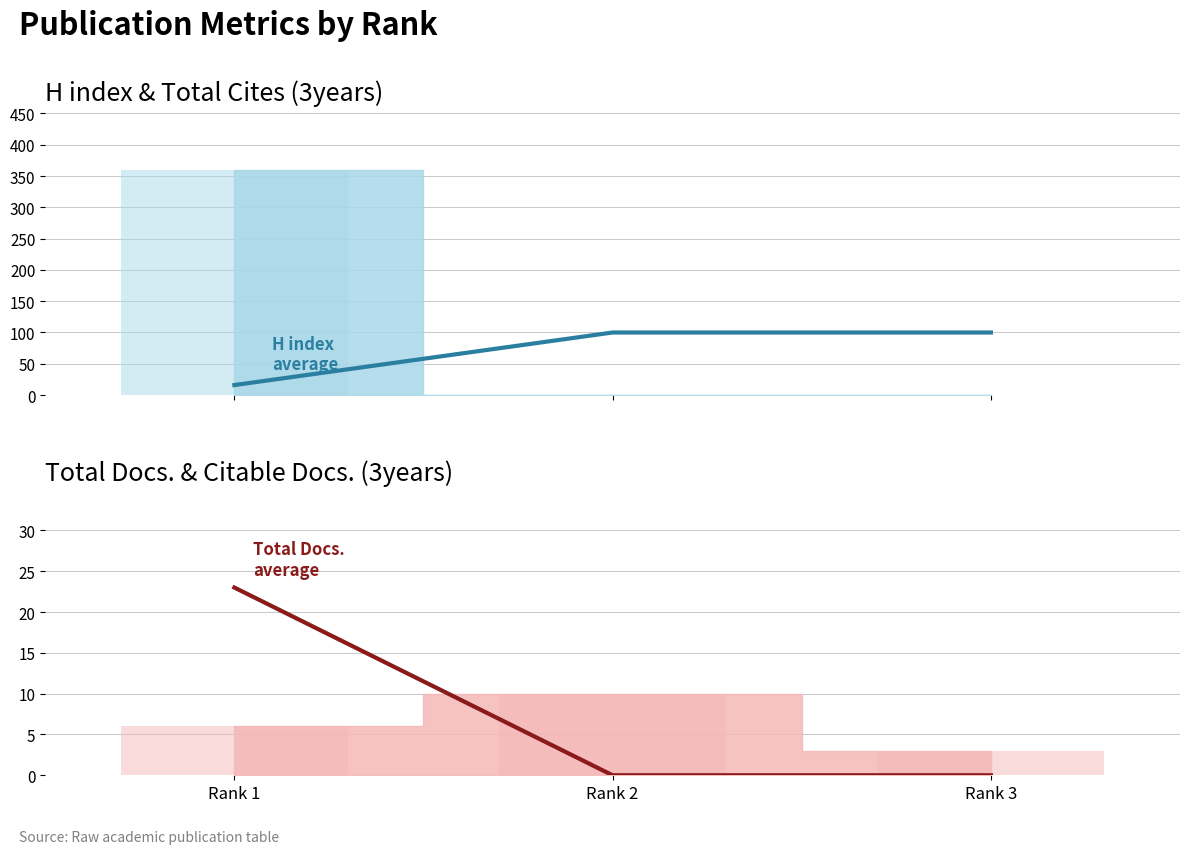

What is the total value across all series at Rank 2?

100